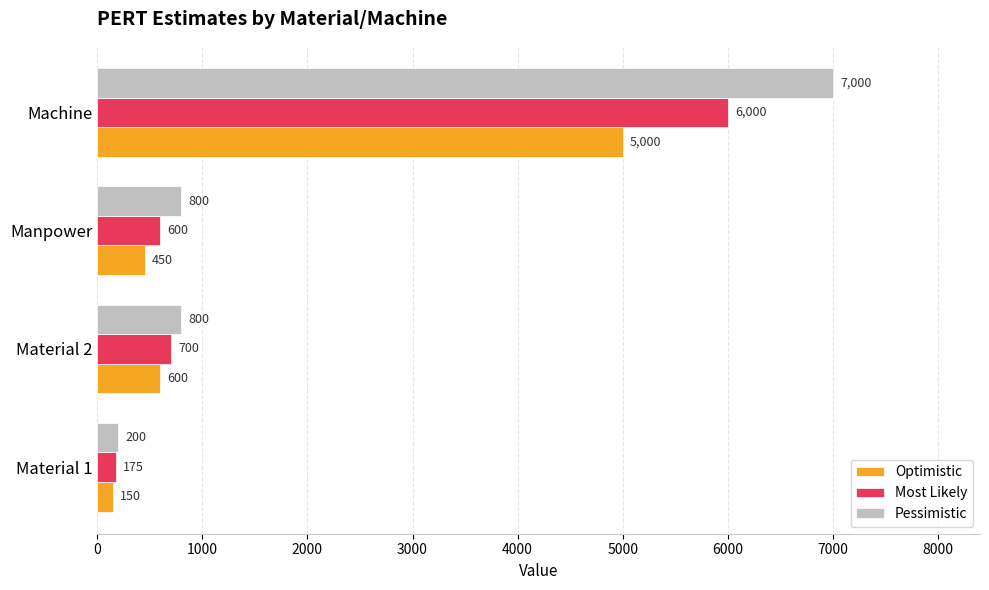

Rank the series by their maximum value, from highest to lowest.

Pessimistic, Most Likely, Optimistic